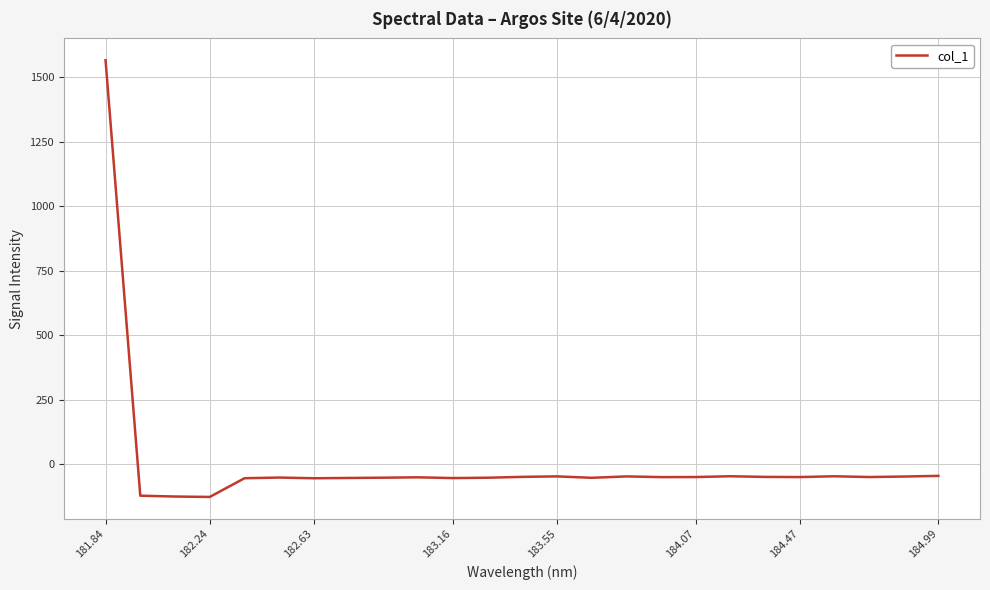

What is the greatest value displayed?

1565.6